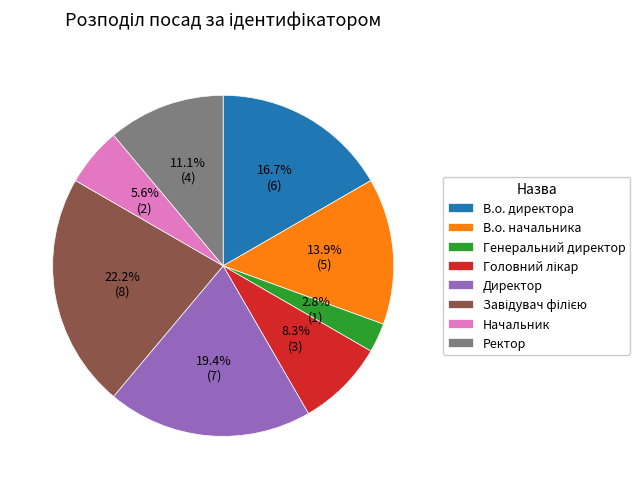

True or false: Генеральний директор accounts for 3% of the total.

True